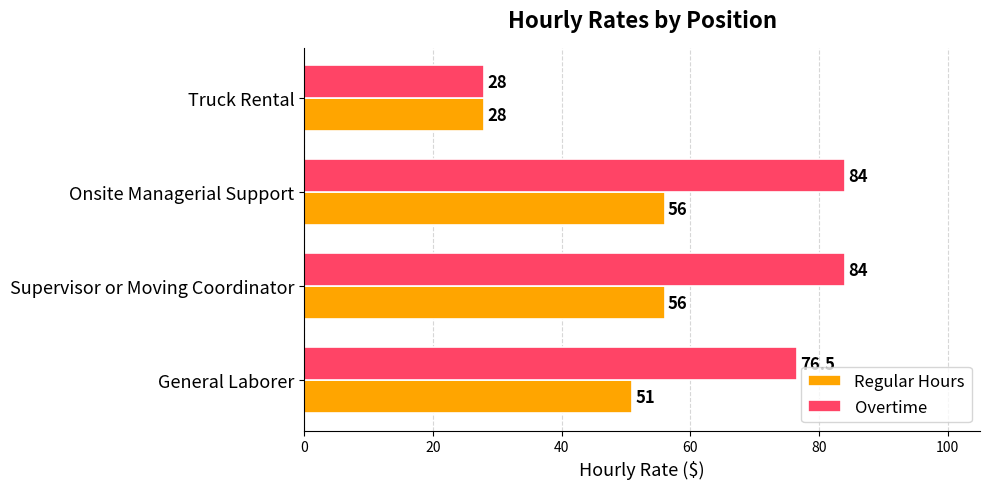

Rank the series by their average value, from lowest to highest.

Regular Hours, Overtime